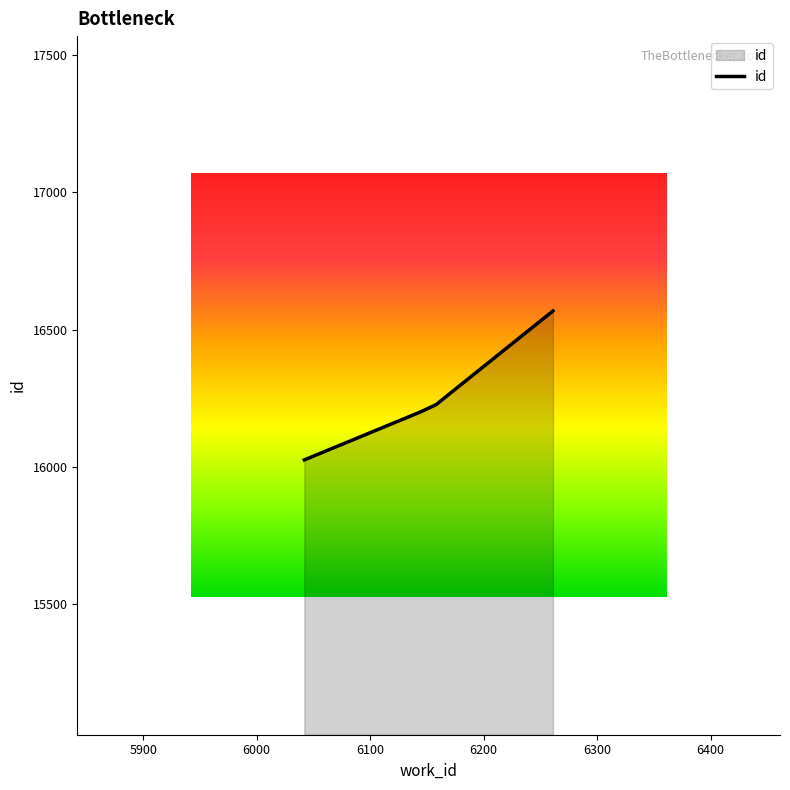

True or false: there are more than 2 points higher than both neighbors.

False